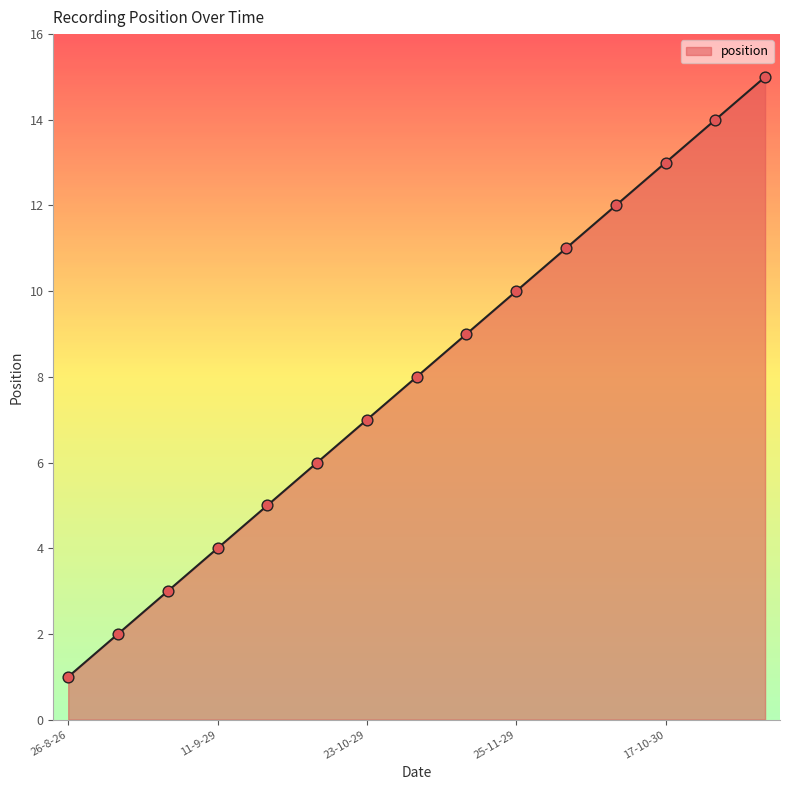

What is the difference between the maximum and minimum values?

14